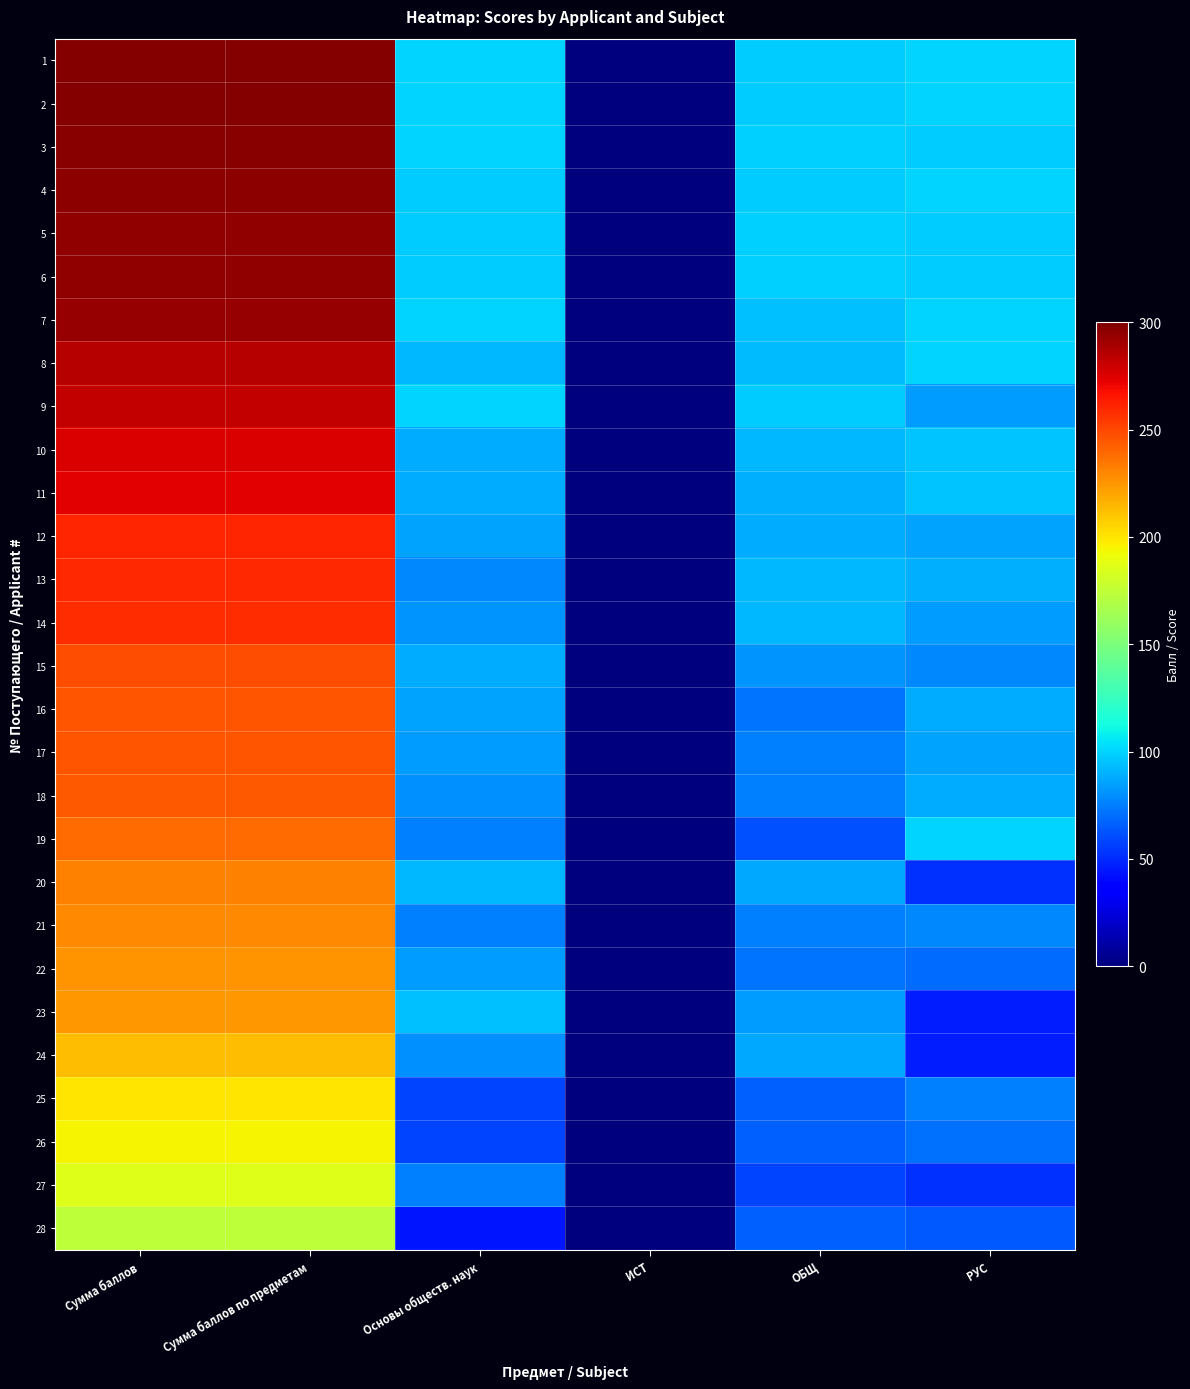

Rank the series at Основы обществ. наук from highest to lowest value.

1, 2, 3, 7, 9, 4, 5, 6, 23, 8, 20, 10, 11, 15, 12, 16, 17, 22, 14, 18, 24, 13, 19, 21, 27, 25, 26, 28